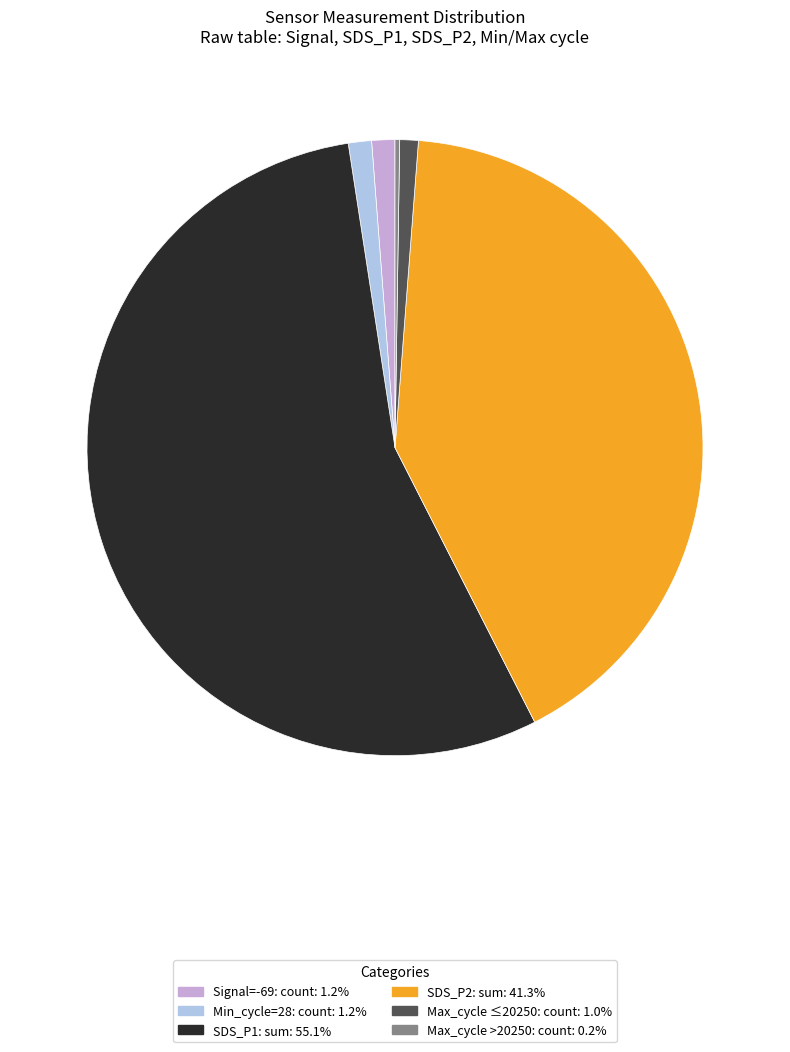

Does any single category account for the majority?

Yes